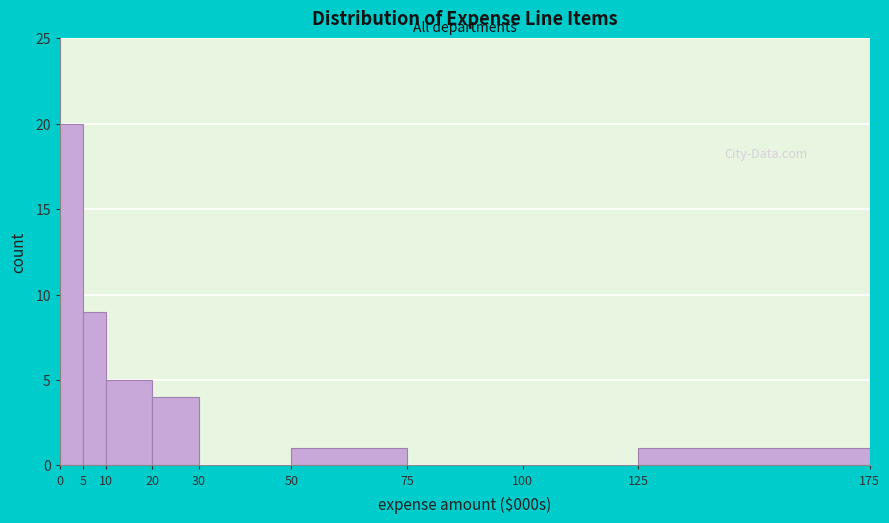

What is the sum of all values?

40